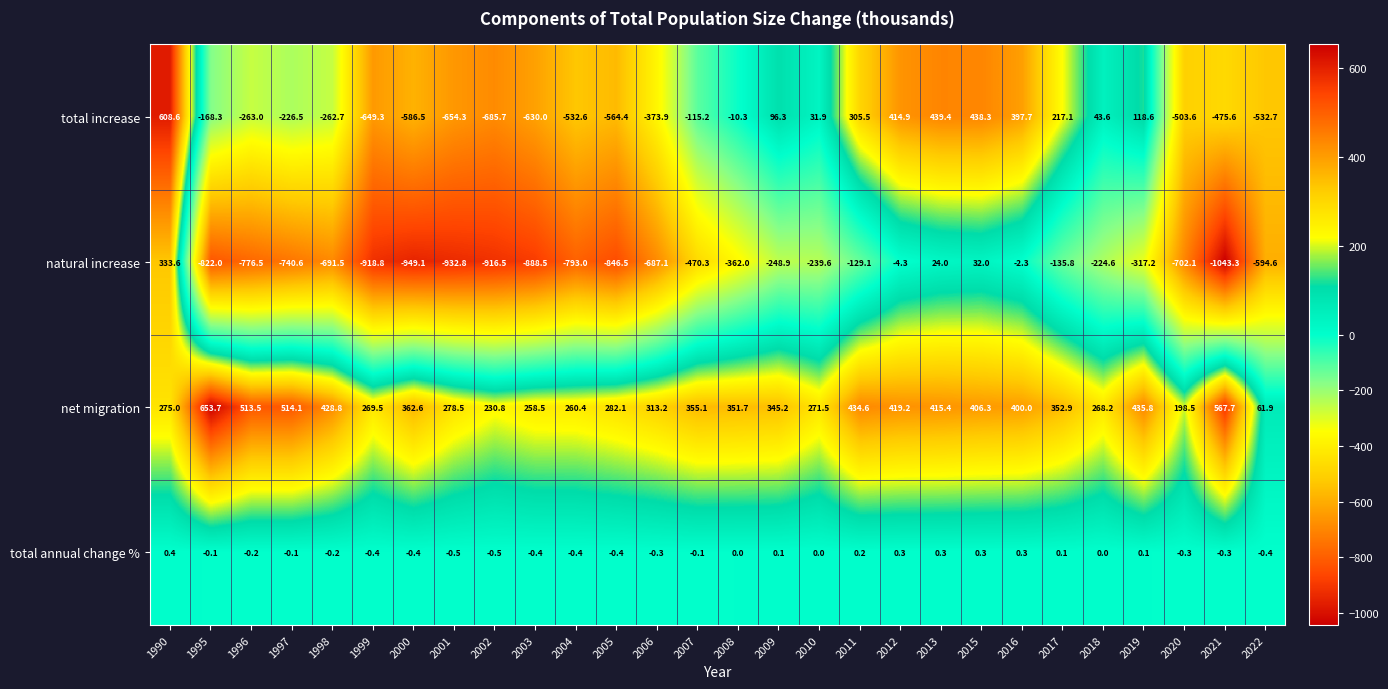

Which series has the largest total across all categories?

net migration